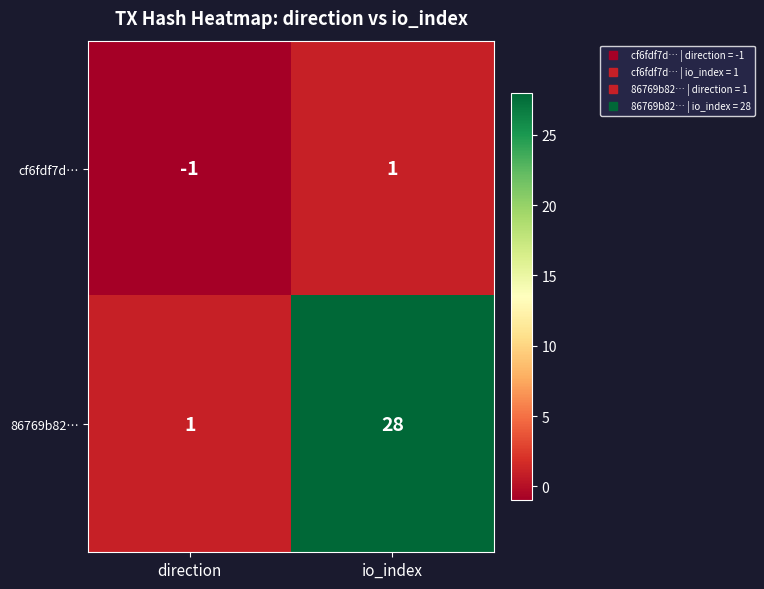

The cf6fdf7d… series shows 1 at io_index. True or false?

True